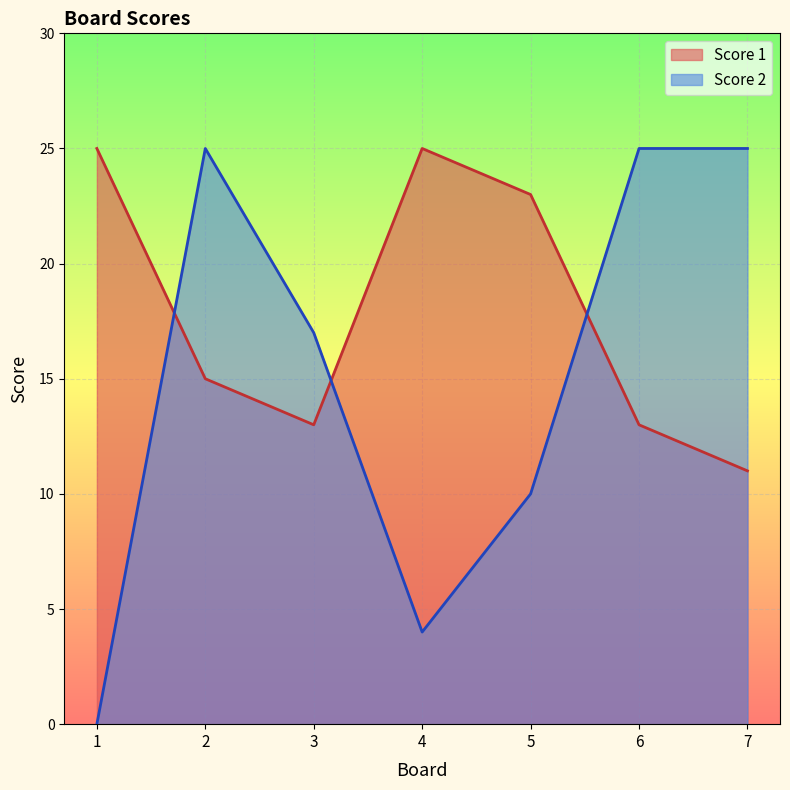

What is the value of the Score 1 point at the 6th from the left?

13